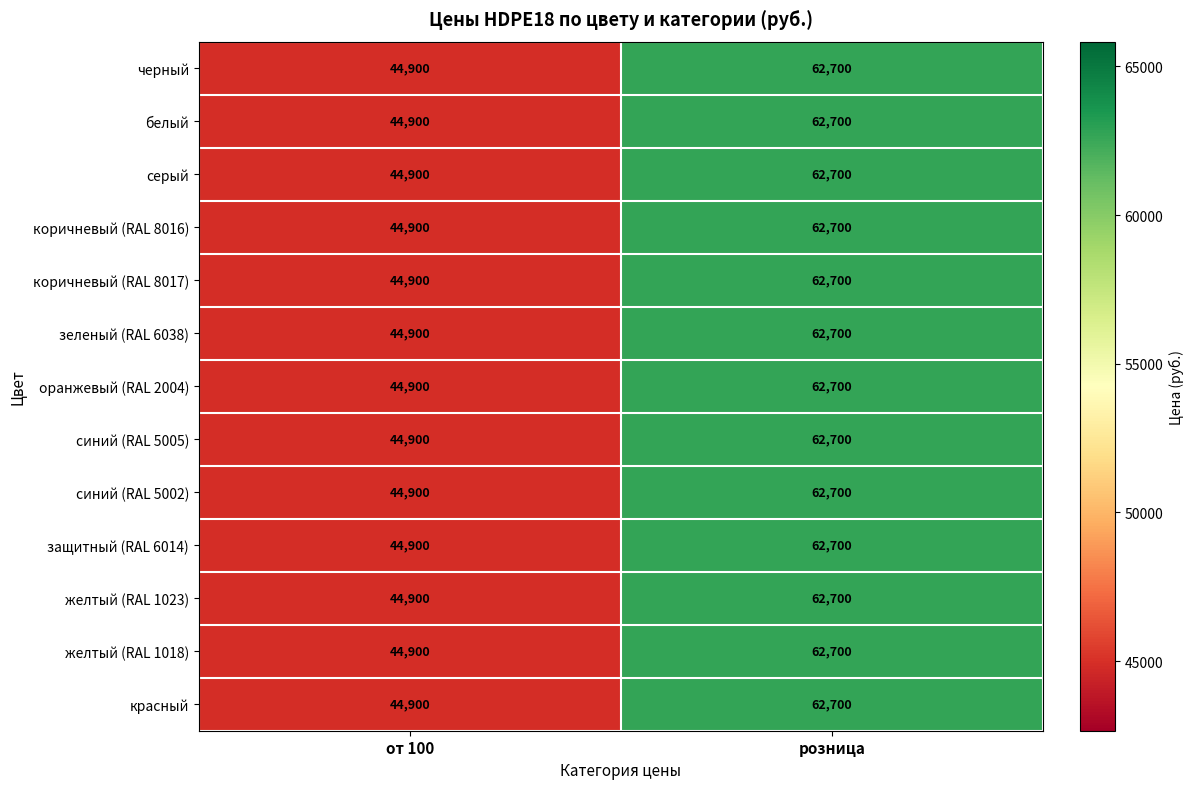

Which category has the lowest value across all series?

от 100